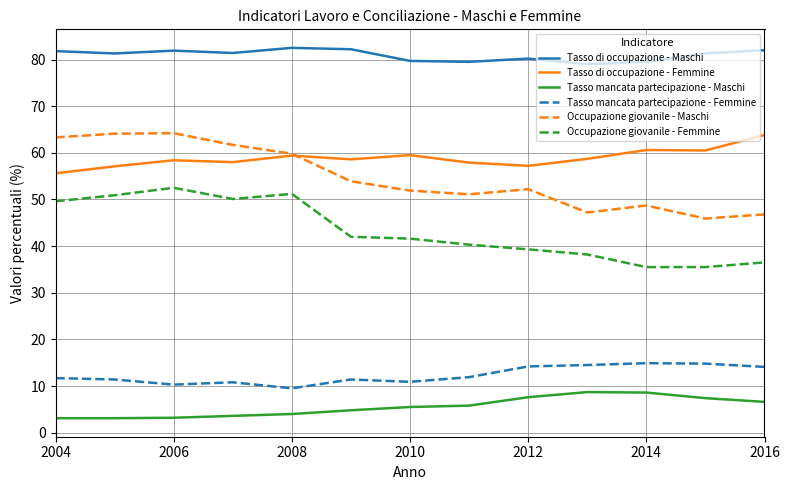

What is the minimum value shown in the chart?

3.1